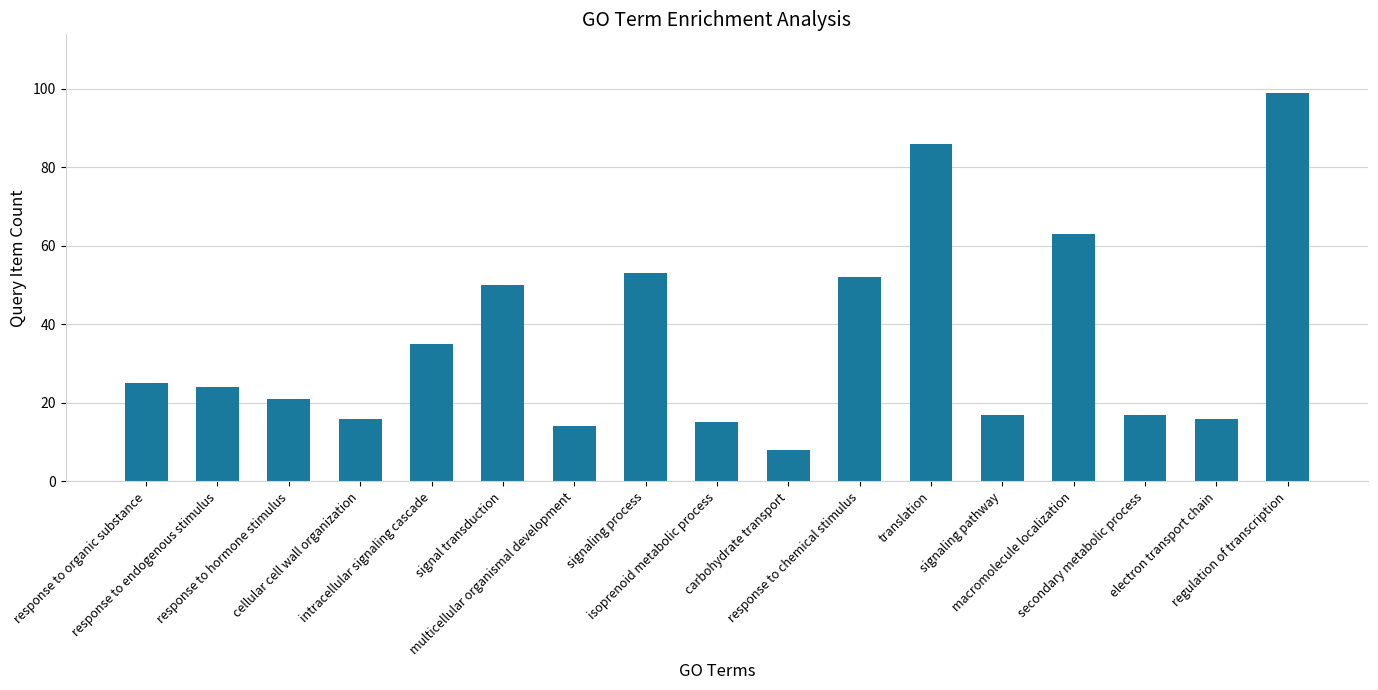

True or false: the data shows 17 at secondary metabolic process.

True